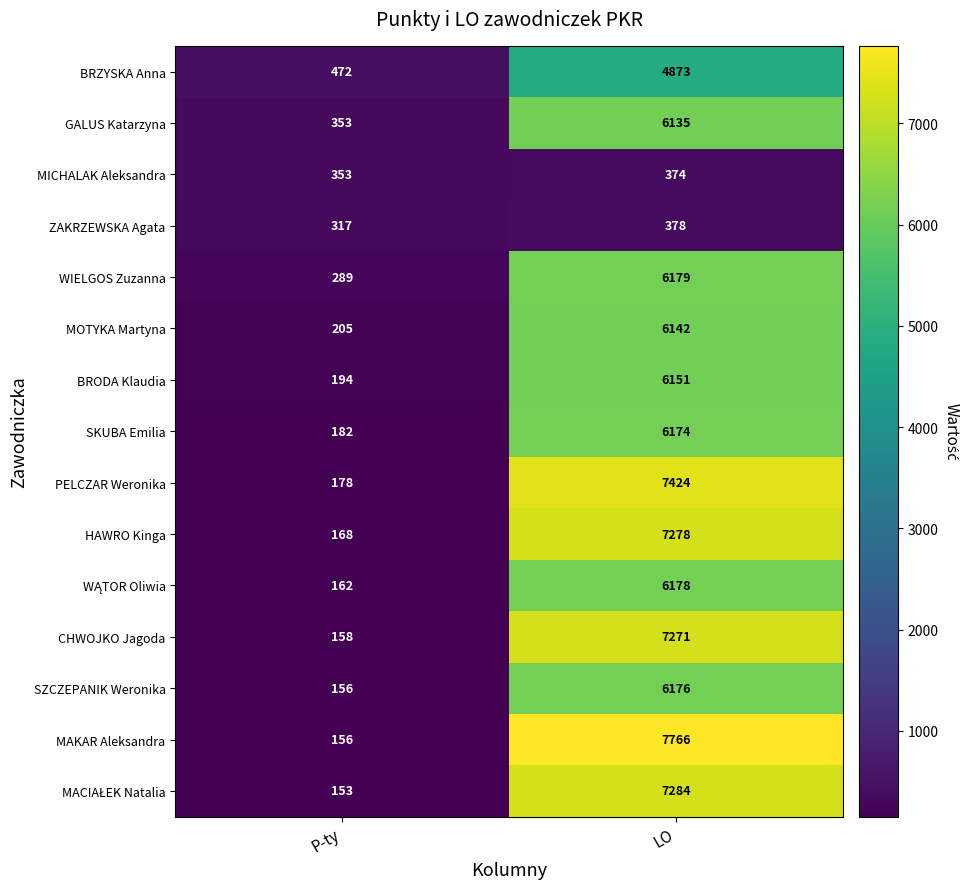

At which category is the sum across all series the highest?

LO